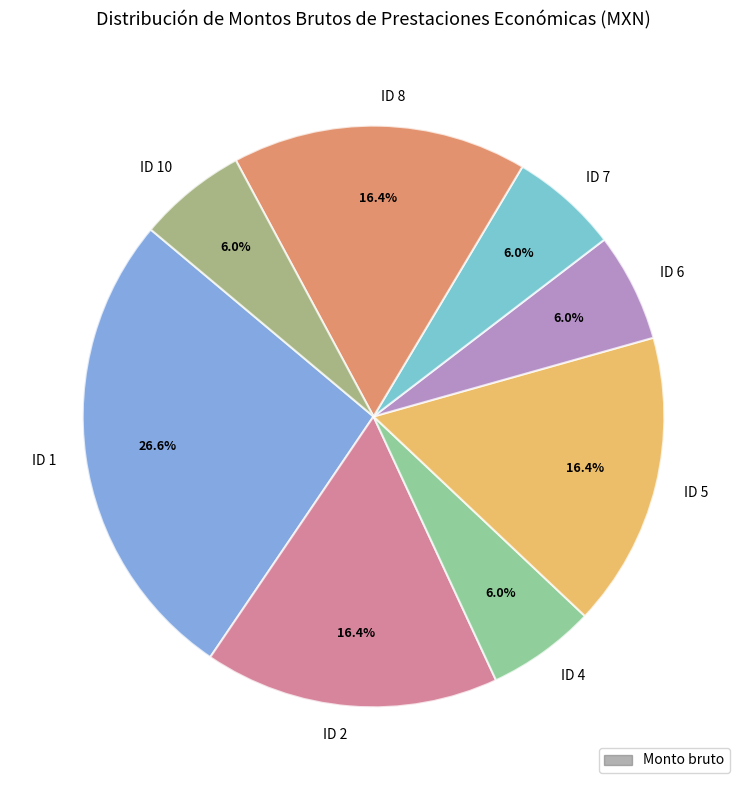

Combined, do ID 6 and ID 5 account for over 50%?

No